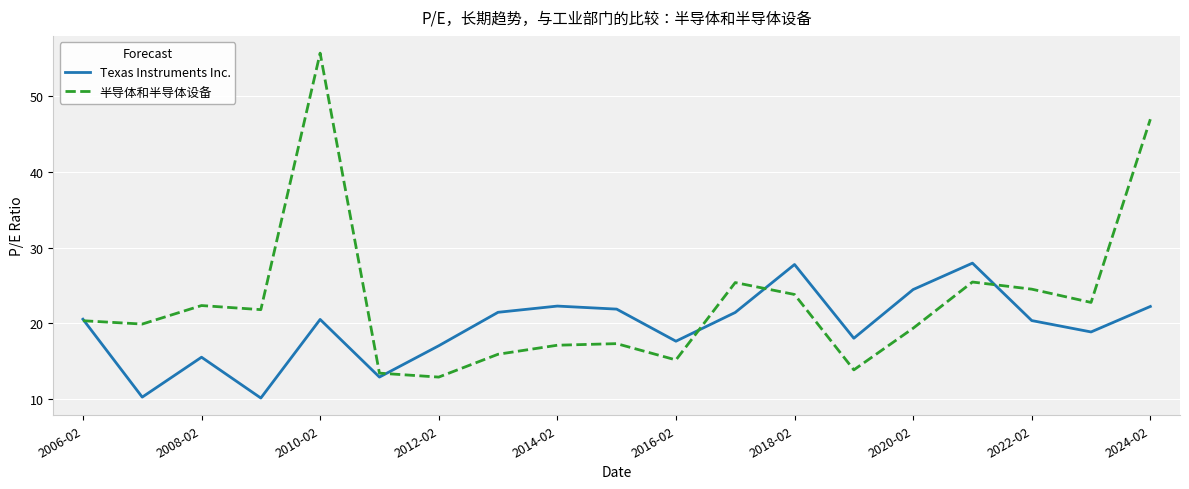

How many interior local valleys does the 半导体和半导体设备 series have?

6